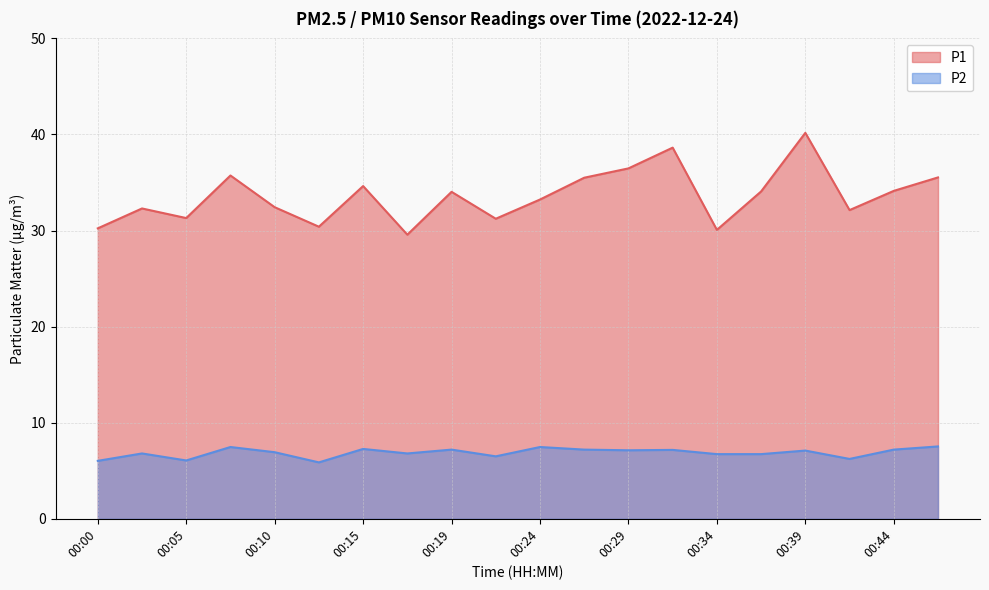

True or false: P1 and P2 intersect in this chart.

False